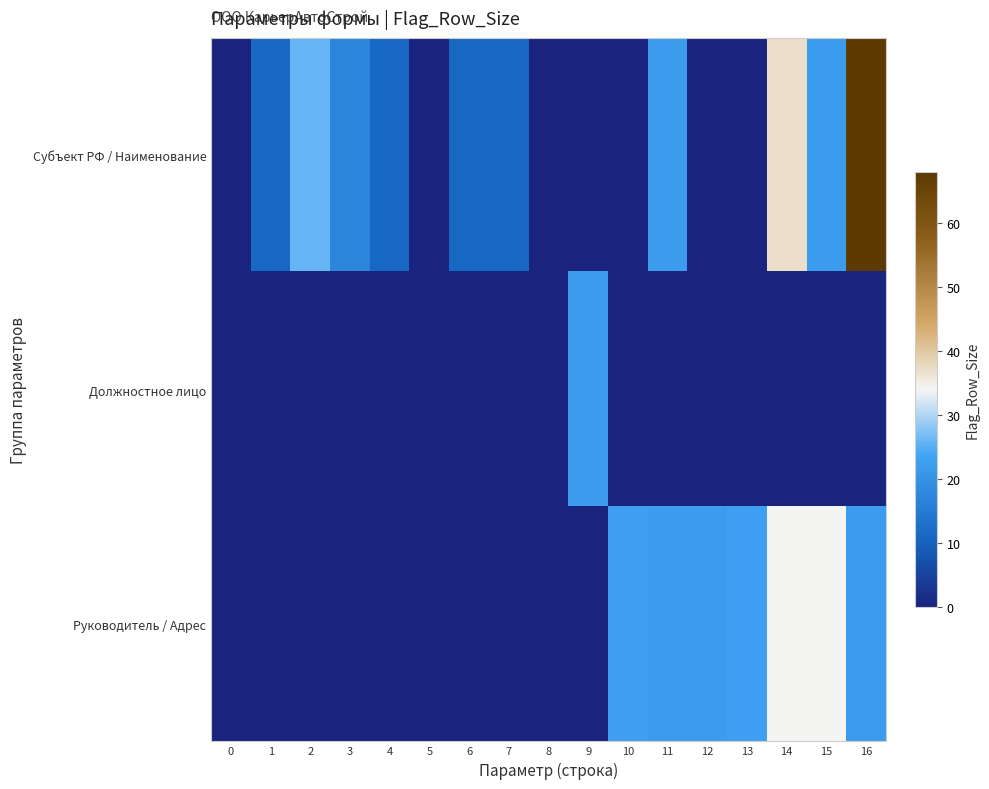

What is the greatest value displayed?

68